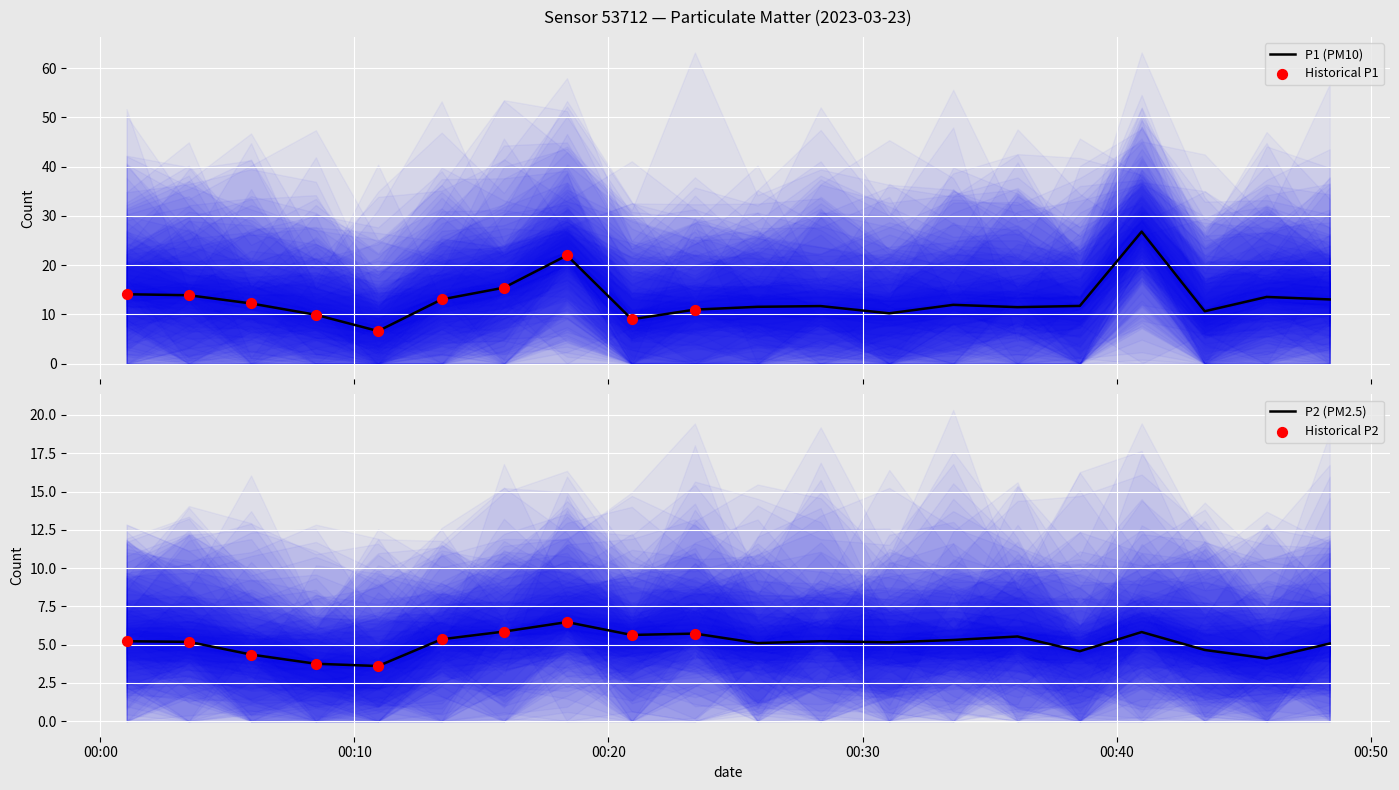

At how many categories does at least one series exceed 10?

17